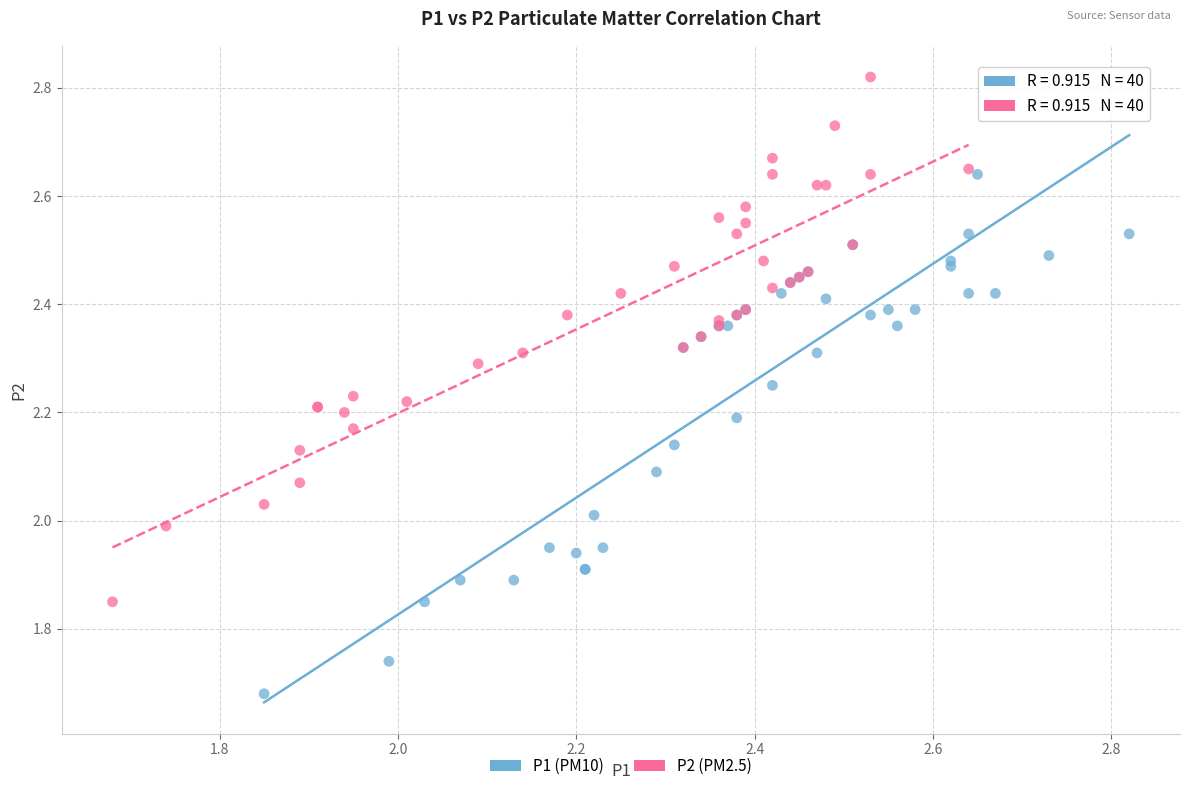

Which series contains the highest Y value?

P2 (PM2.5)